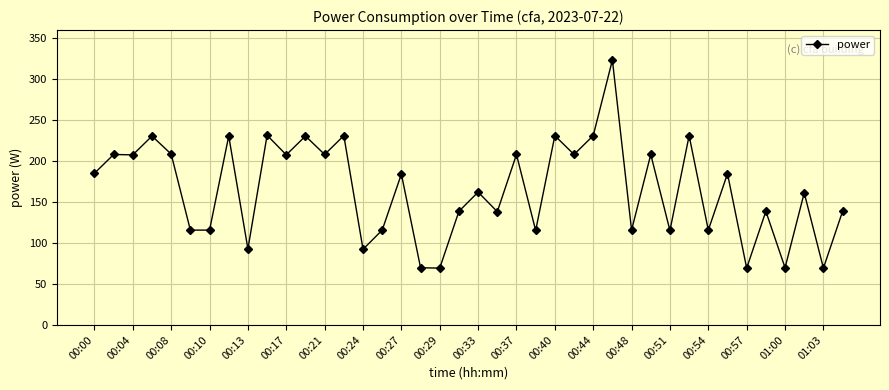

What is the value of the 9th point from the left?

92.8